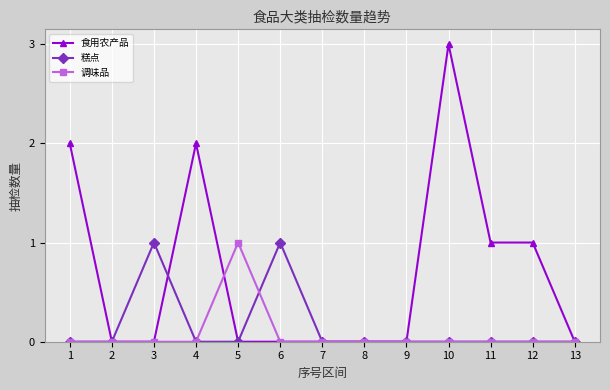

Which series has the largest range (max minus min)?

食用农产品